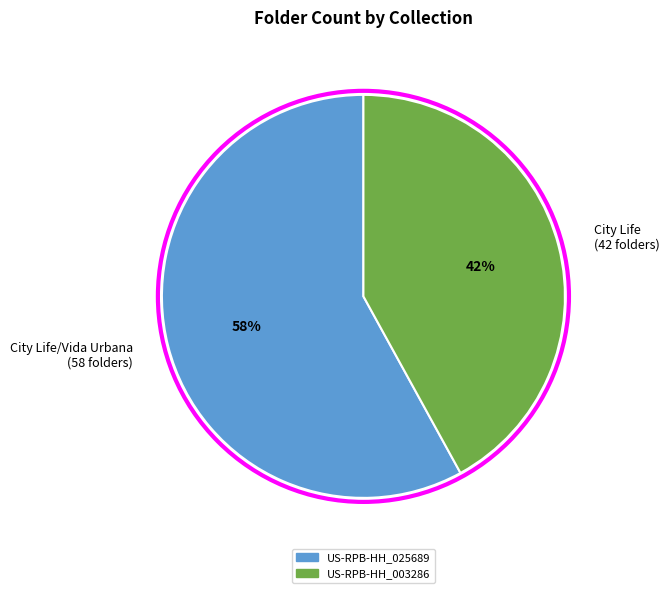

To the nearest percent, what percentage of the pie is City Life/Vida Urbana (58 folders)?

58%